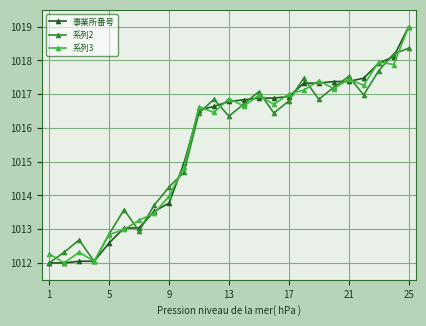

In 系列2, how many points are lower than both neighbors (excluding endpoints)?

6